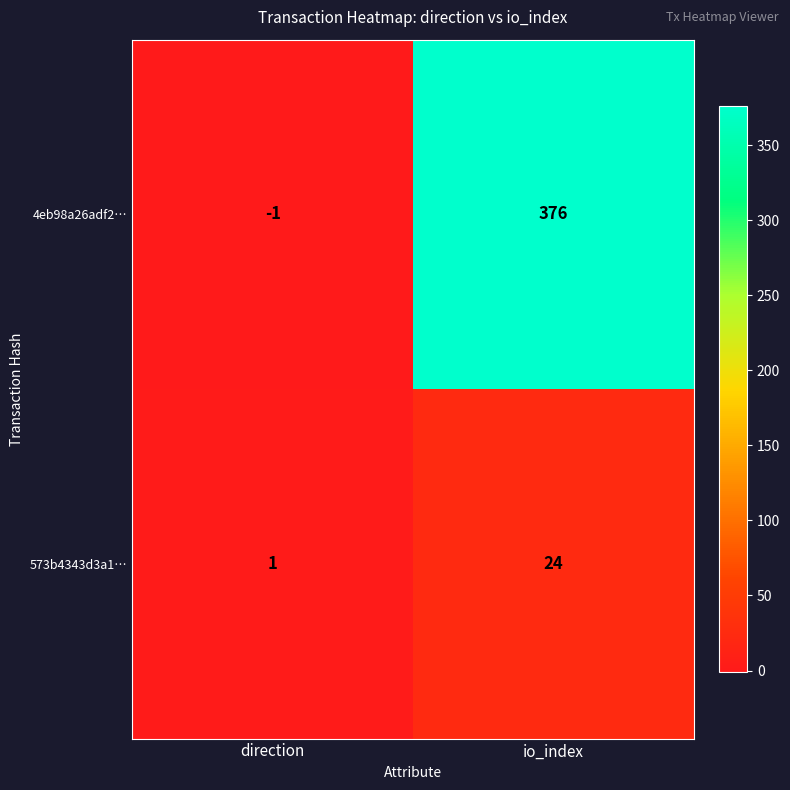

List the series in order of their overall mean, lowest first.

573b4343d3a1…, 4eb98a26adf2…